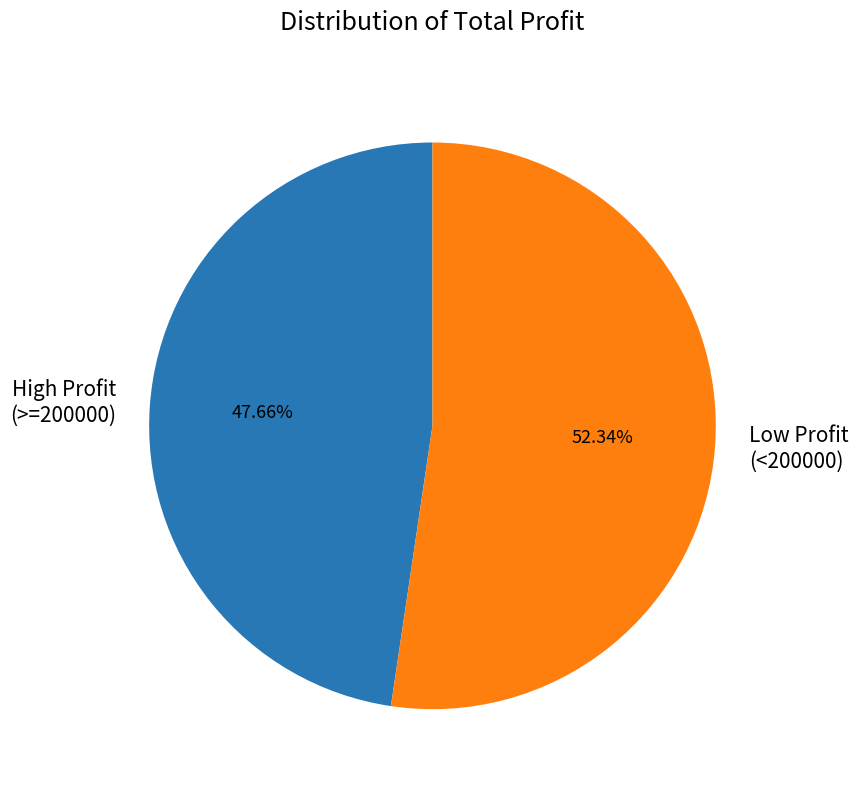

Rank the categories by value from highest to lowest.

Low Profit (<200000), High Profit (>=200000)